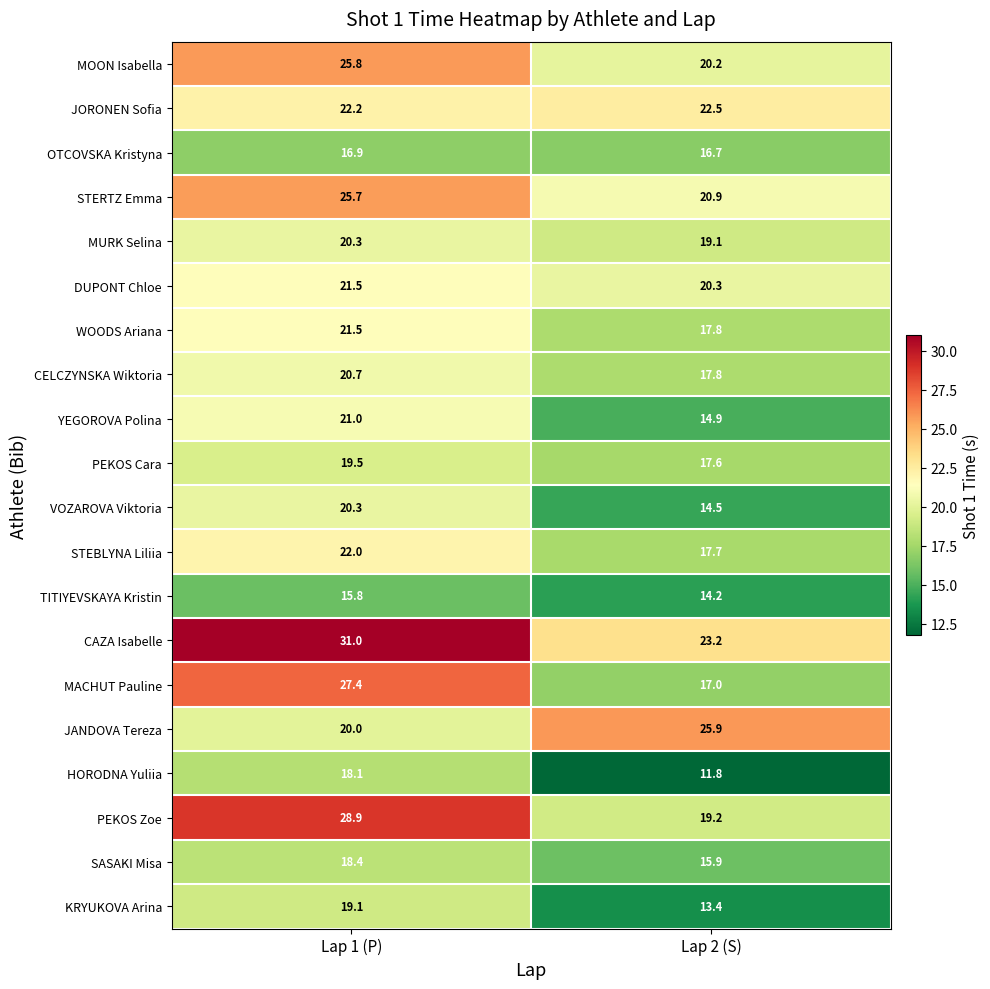

At which label is VOZAROVA Viktoria closest to 17?

Lap 2 (S)